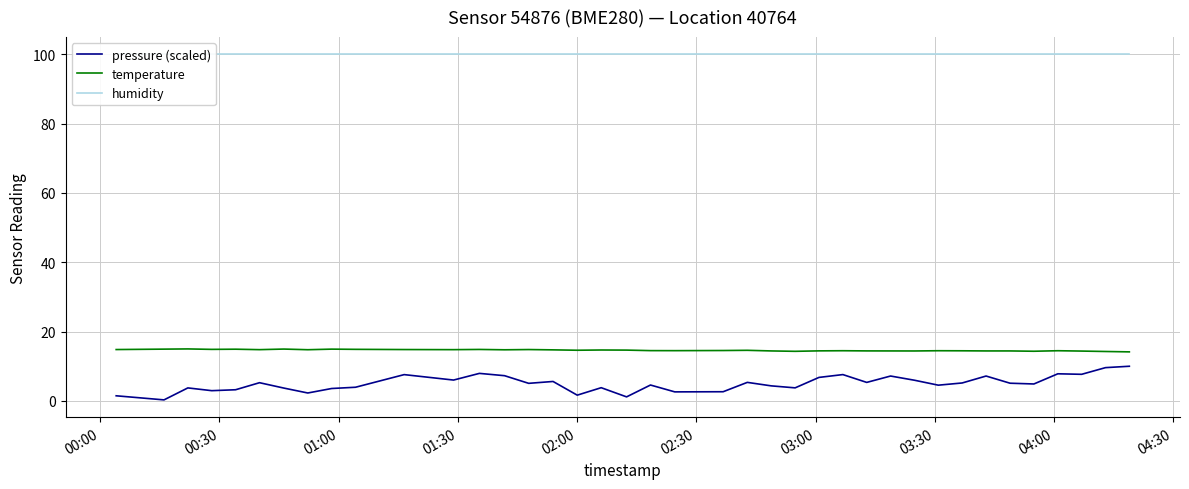

True or false: temperature and pressure (scaled) intersect in this chart.

False